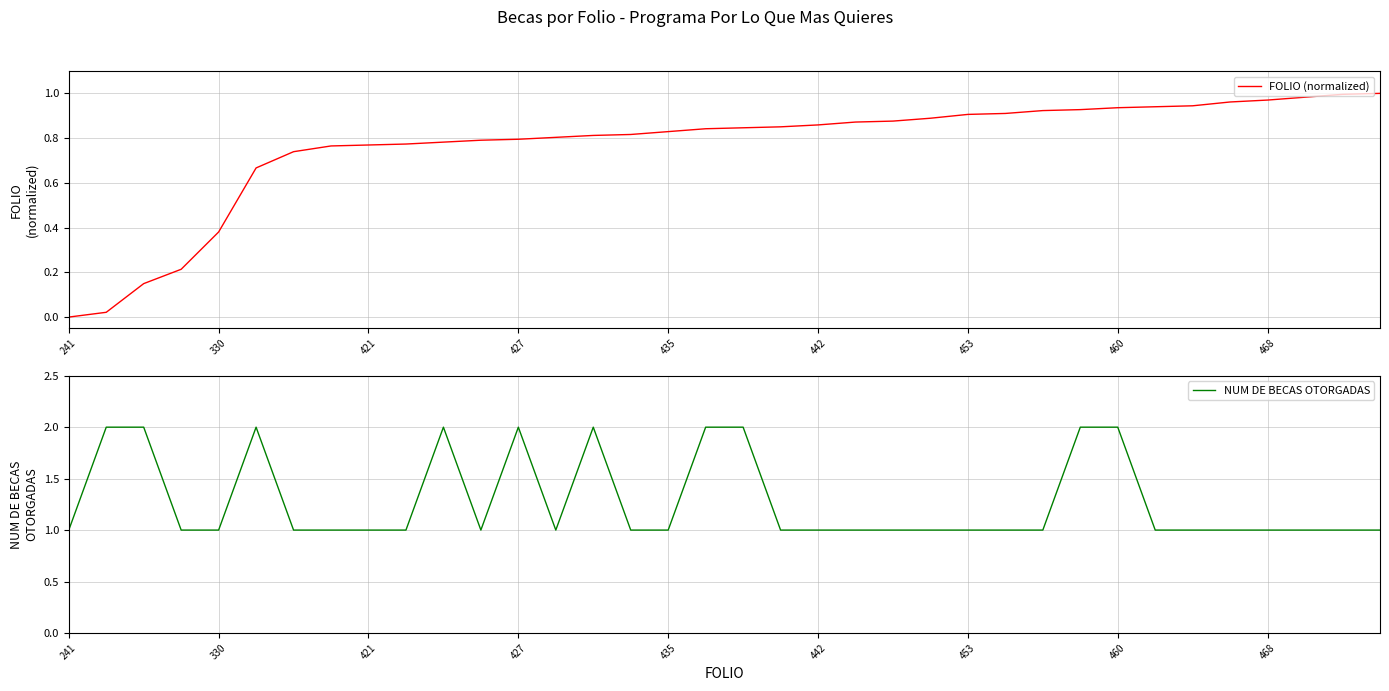

The NUM DE BECAS OTORGADAS series shows 1 at 468. True or false?

True